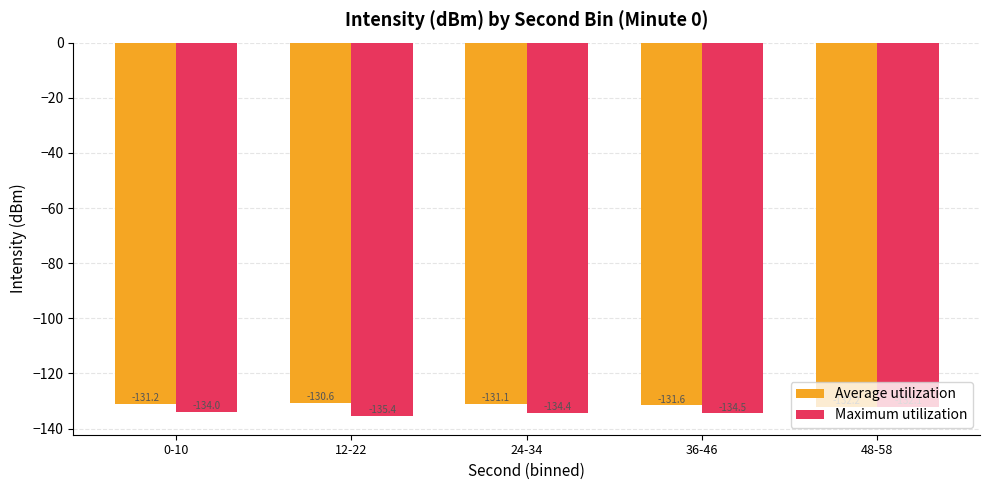

Which series has the largest total across all categories?

Average utilization